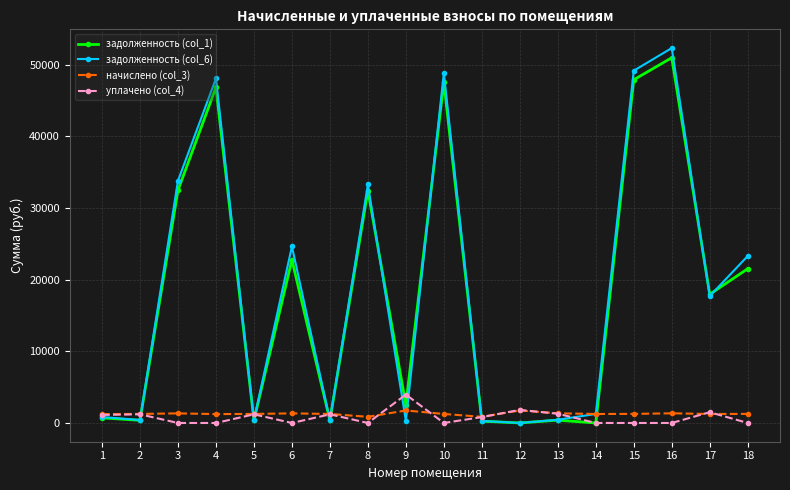

The value of задолженность (col_6) at 3 is 53301.6. True or false?

False